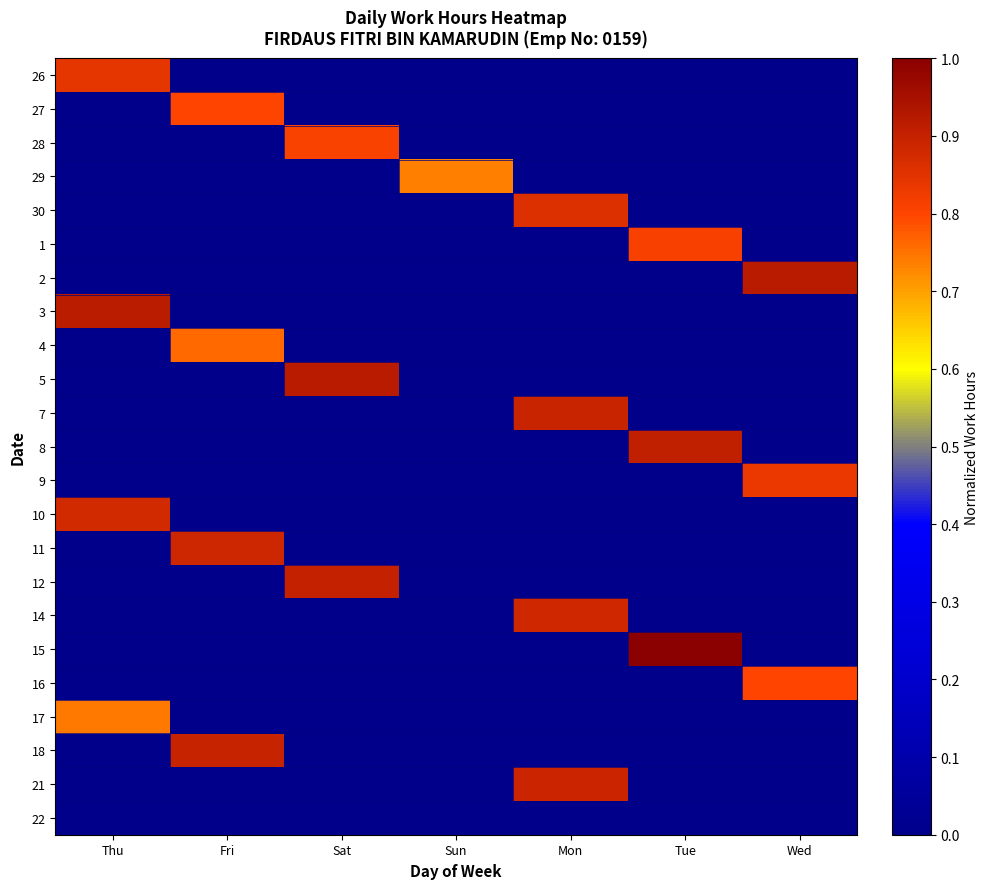

Reading left to right, list all the values displayed in this chart.

26: Thu=0.8	Fri=0.0	Sat=0.0	Sun=0.0	Mon=0.0	Tue=0.0	Wed=0.0
27: Thu=0.0	Fri=0.8	Sat=0.0	Sun=0.0	Mon=0.0	Tue=0.0	Wed=0.0
28: Thu=0.0	Fri=0.0	Sat=0.8	Sun=0.0	Mon=0.0	Tue=0.0	Wed=0.0
29: Thu=0.0	Fri=0.0	Sat=0.0	Sun=0.7	Mon=0.0	Tue=0.0	Wed=0.0
30: Thu=0.0	Fri=0.0	Sat=0.0	Sun=0.0	Mon=0.9	Tue=0.0	Wed=0.0
1: Thu=0.0	Fri=0.0	Sat=0.0	Sun=0.0	Mon=0.0	Tue=0.8	Wed=0.0
2: Thu=0.0	Fri=0.0	Sat=0.0	Sun=0.0	Mon=0.0	Tue=0.0	Wed=0.9
3: Thu=0.9	Fri=0.0	Sat=0.0	Sun=0.0	Mon=0.0	Tue=0.0	Wed=0.0
4: Thu=0.0	Fri=0.8	Sat=0.0	Sun=0.0	Mon=0.0	Tue=0.0	Wed=0.0
5: Thu=0.0	Fri=0.0	Sat=0.9	Sun=0.0	Mon=0.0	Tue=0.0	Wed=0.0
7: Thu=0.0	Fri=0.0	Sat=0.0	Sun=0.0	Mon=0.9	Tue=0.0	Wed=0.0
8: Thu=0.0	Fri=0.0	Sat=0.0	Sun=0.0	Mon=0.0	Tue=0.9	Wed=0.0
9: Thu=0.0	Fri=0.0	Sat=0.0	Sun=0.0	Mon=0.0	Tue=0.0	Wed=0.8
10: Thu=0.9	Fri=0.0	Sat=0.0	Sun=0.0	Mon=0.0	Tue=0.0	Wed=0.0
11: Thu=0.0	Fri=0.9	Sat=0.0	Sun=0.0	Mon=0.0	Tue=0.0	Wed=0.0
12: Thu=0.0	Fri=0.0	Sat=0.9	Sun=0.0	Mon=0.0	Tue=0.0	Wed=0.0
14: Thu=0.0	Fri=0.0	Sat=0.0	Sun=0.0	Mon=0.9	Tue=0.0	Wed=0.0
15: Thu=0.0	Fri=0.0	Sat=0.0	Sun=0.0	Mon=0.0	Tue=1.0	Wed=0.0
16: Thu=0.0	Fri=0.0	Sat=0.0	Sun=0.0	Mon=0.0	Tue=0.0	Wed=0.8
17: Thu=0.7	Fri=0.0	Sat=0.0	Sun=0.0	Mon=0.0	Tue=0.0	Wed=0.0
18: Thu=0.0	Fri=0.9	Sat=0.0	Sun=0.0	Mon=0.0	Tue=0.0	Wed=0.0
21: Thu=0.0	Fri=0.0	Sat=0.0	Sun=0.0	Mon=0.9	Tue=0.0	Wed=0.0
22: Thu=0.0	Fri=0.0	Sat=0.0	Sun=0.0	Mon=0.0	Tue=0.0	Wed=0.0